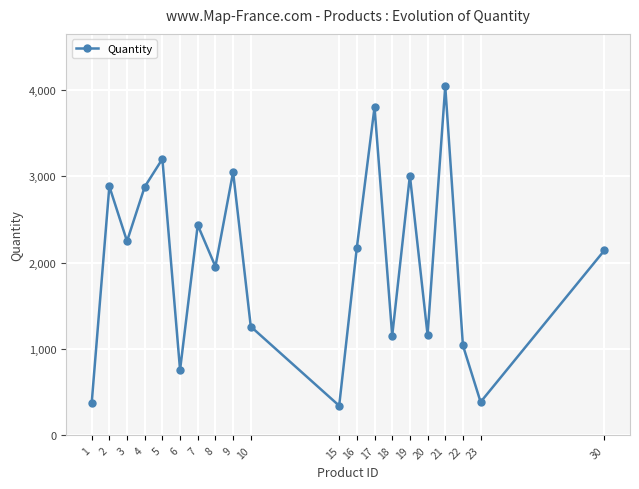

How many categories are shown in the chart?

20